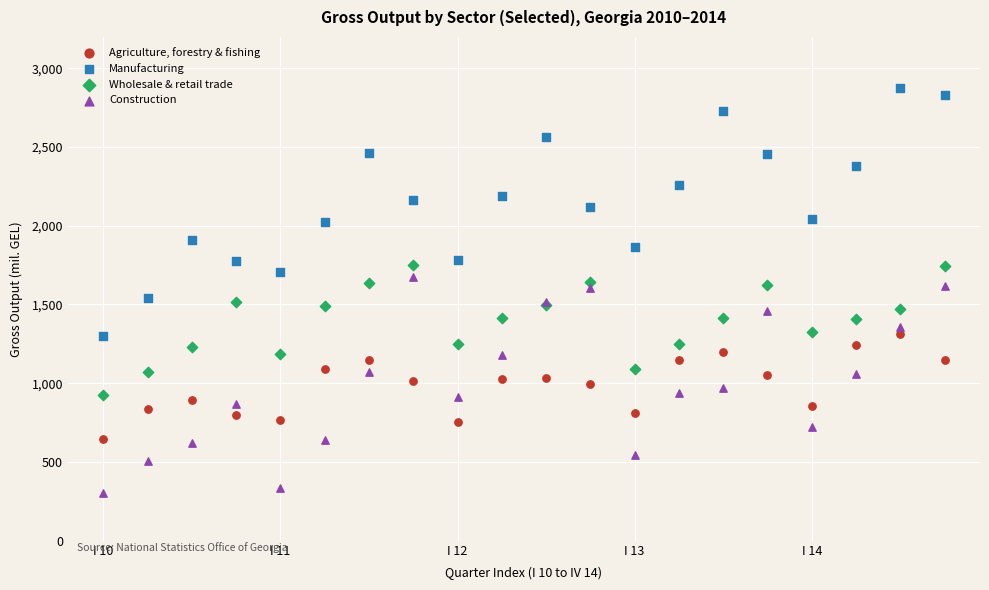

Which series has the widest spread of Y values?

Manufacturing